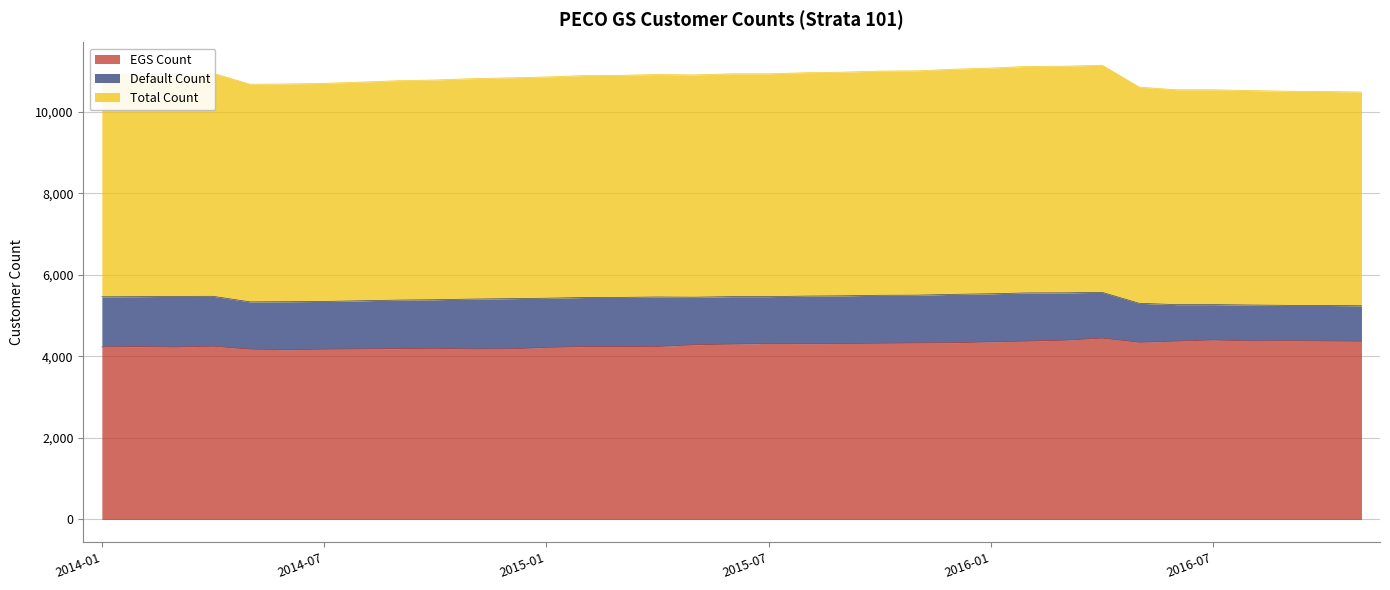

Is it true that Total Count equals 3669 at 2016-04?

False